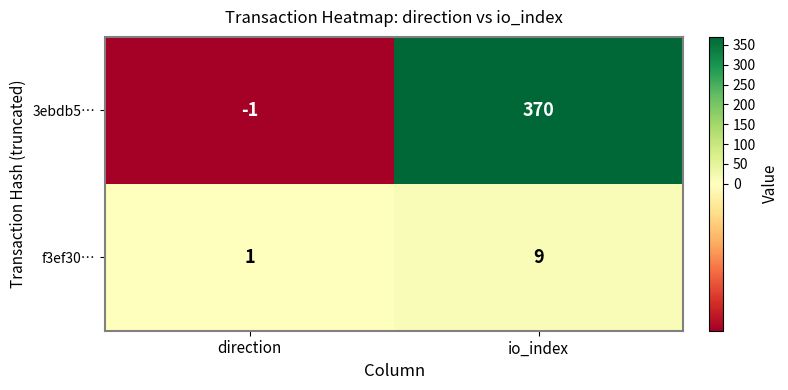

At how many categories does at least one series exceed 319?

1